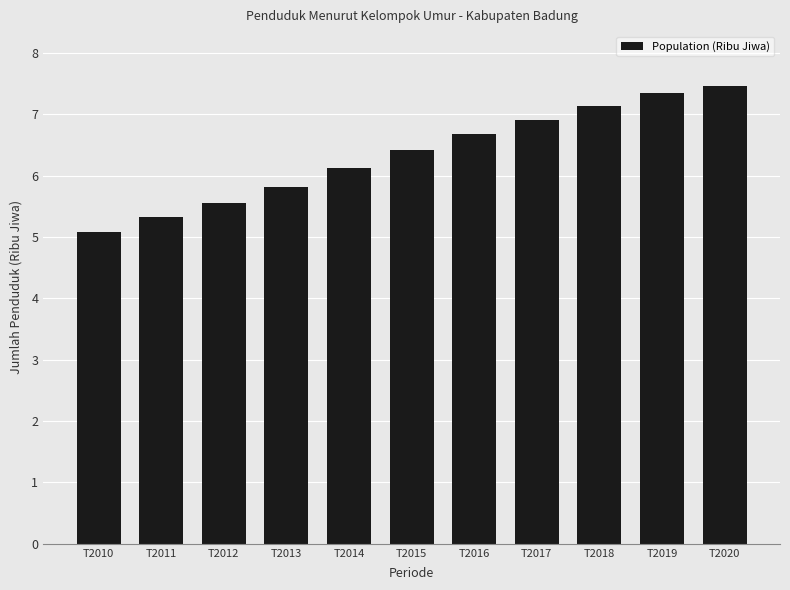

How many distinct data groups are displayed?

1